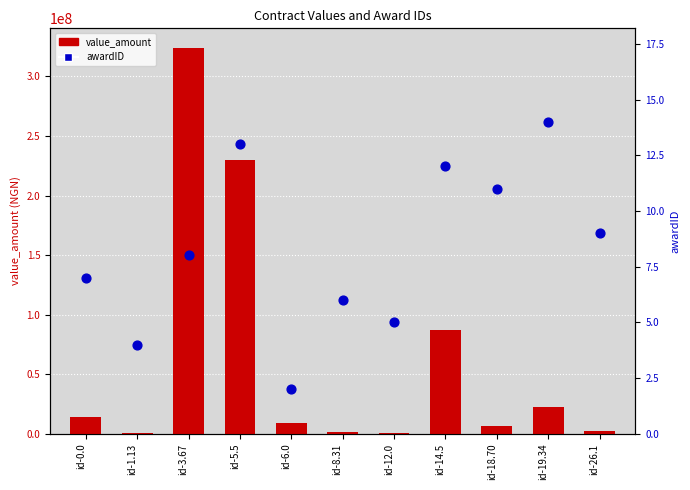

Is the value of value_amount at id-8.31 greater than the value of awardID at id-12.0?

Yes